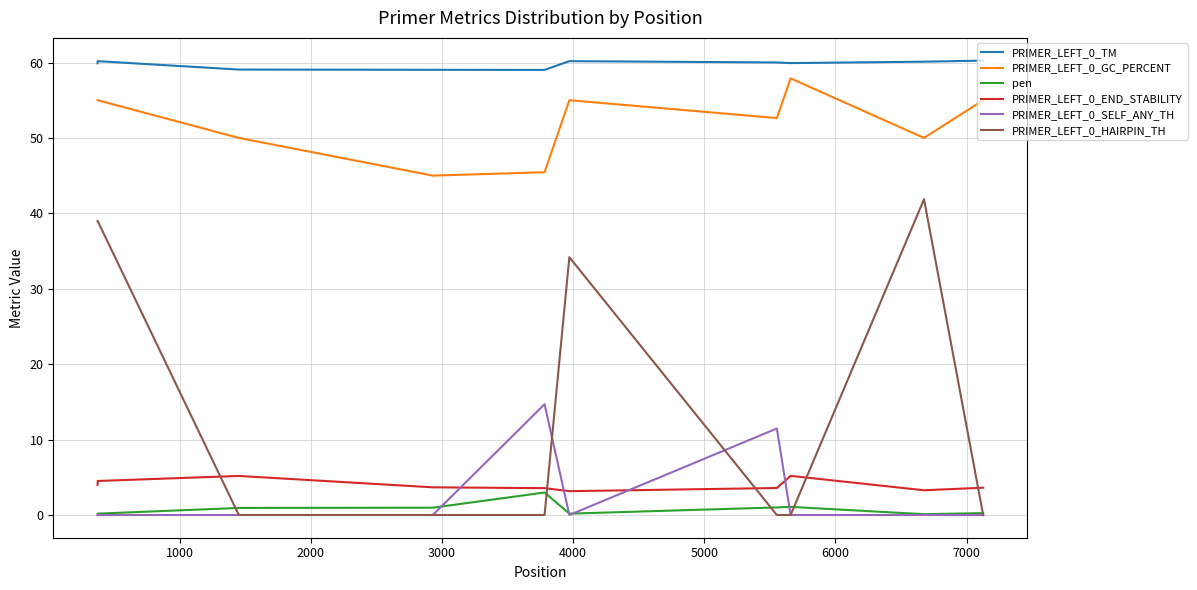

Which series has the widest spread of values?

PRIMER_LEFT_0_HAIRPIN_TH